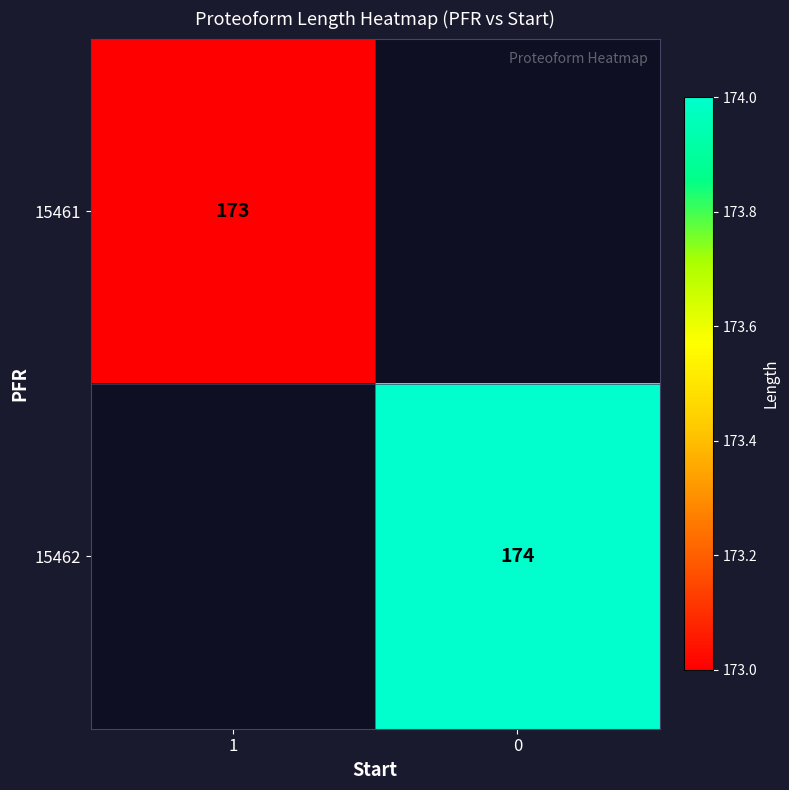

Is it true that row_1 equals 174 at 0?

True